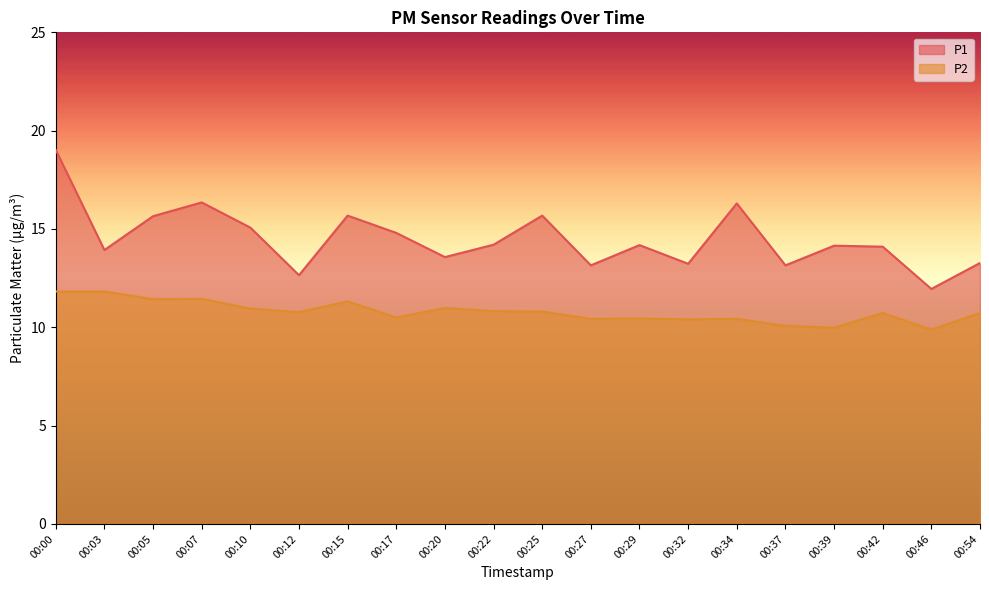

In P1, how many points are higher than both neighbors (excluding endpoints)?

6